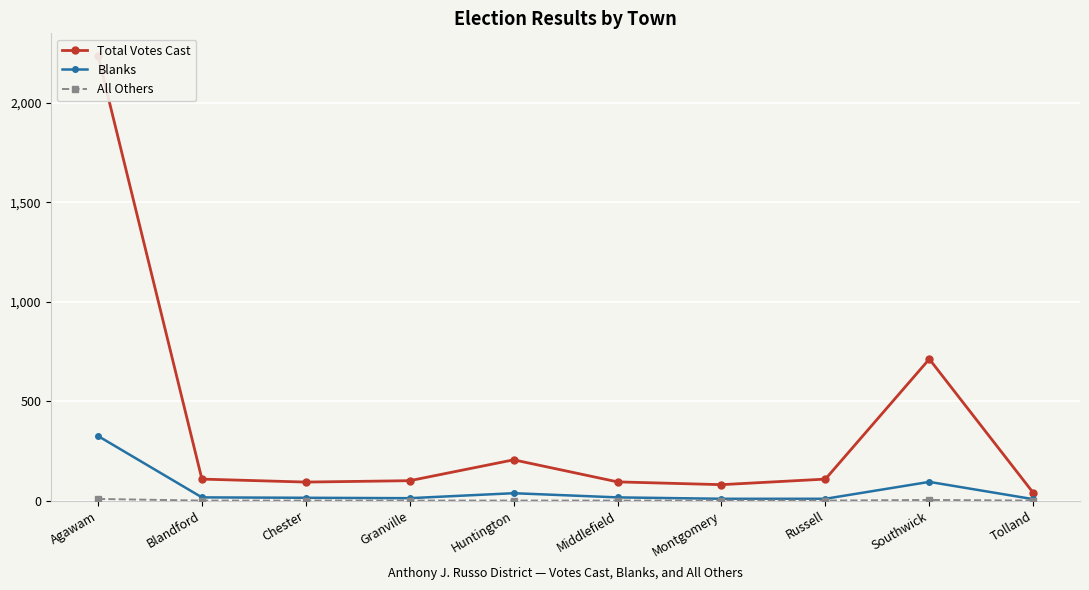

How many distinct data groups are displayed?

3